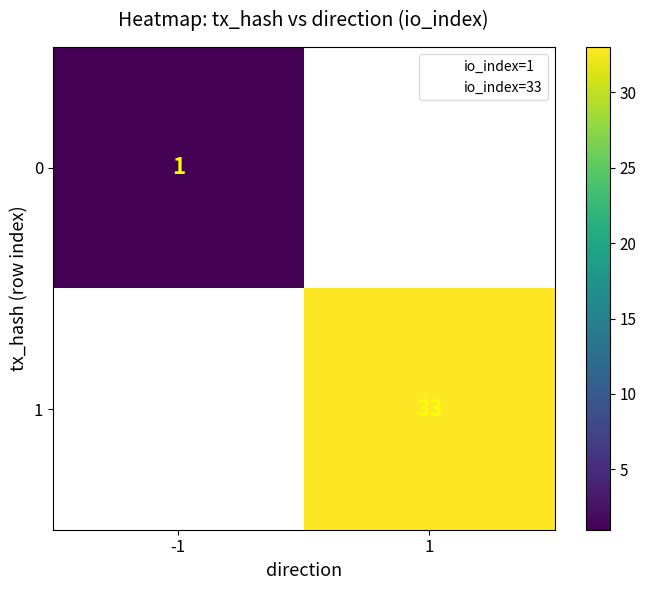

Is it true that 1 equals 33 at 1?

True